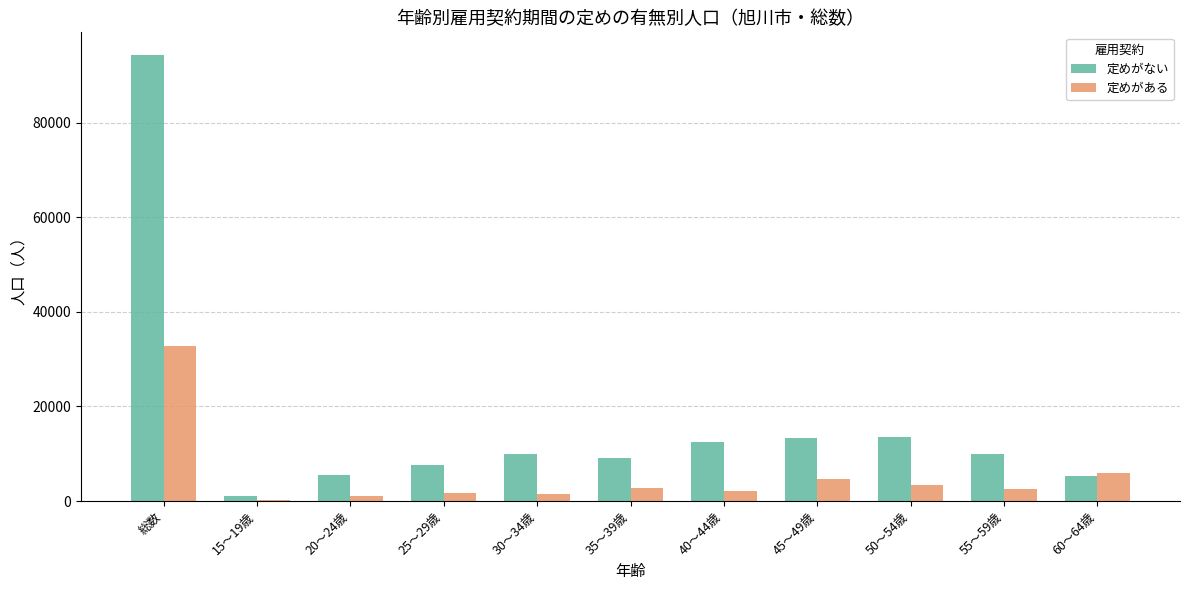

The value of 定めがない at 30～34歳 is 5784. True or false?

False